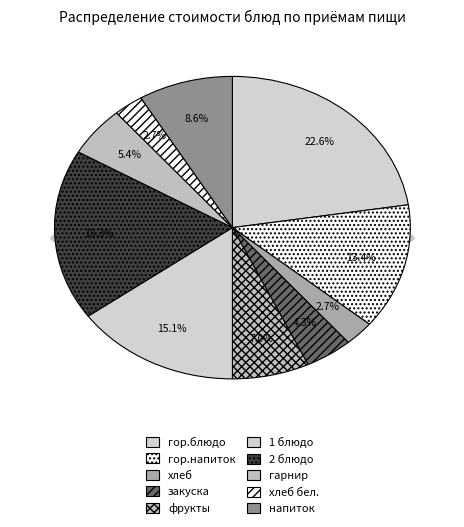

How much of the chart is everything except напиток?

91.4%